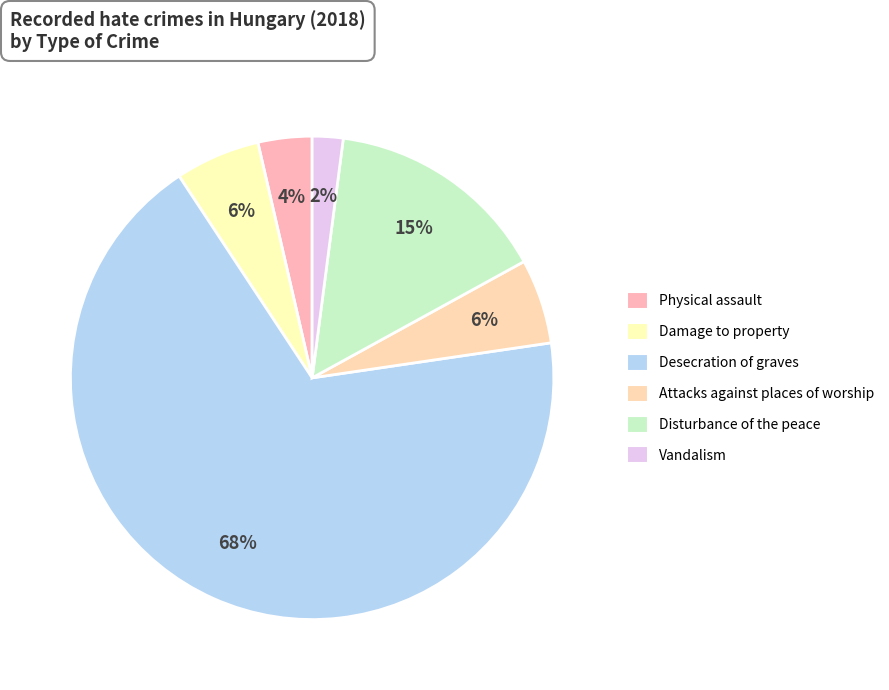

How many slices are in this pie chart?

6